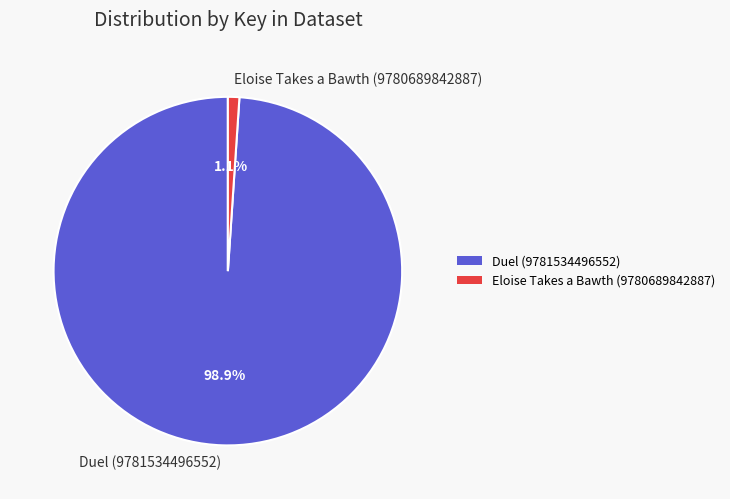

Combined, what portion of the pie is Duel (9781534496552) and Eloise Takes a Bawth (9780689842887)?

100.0%